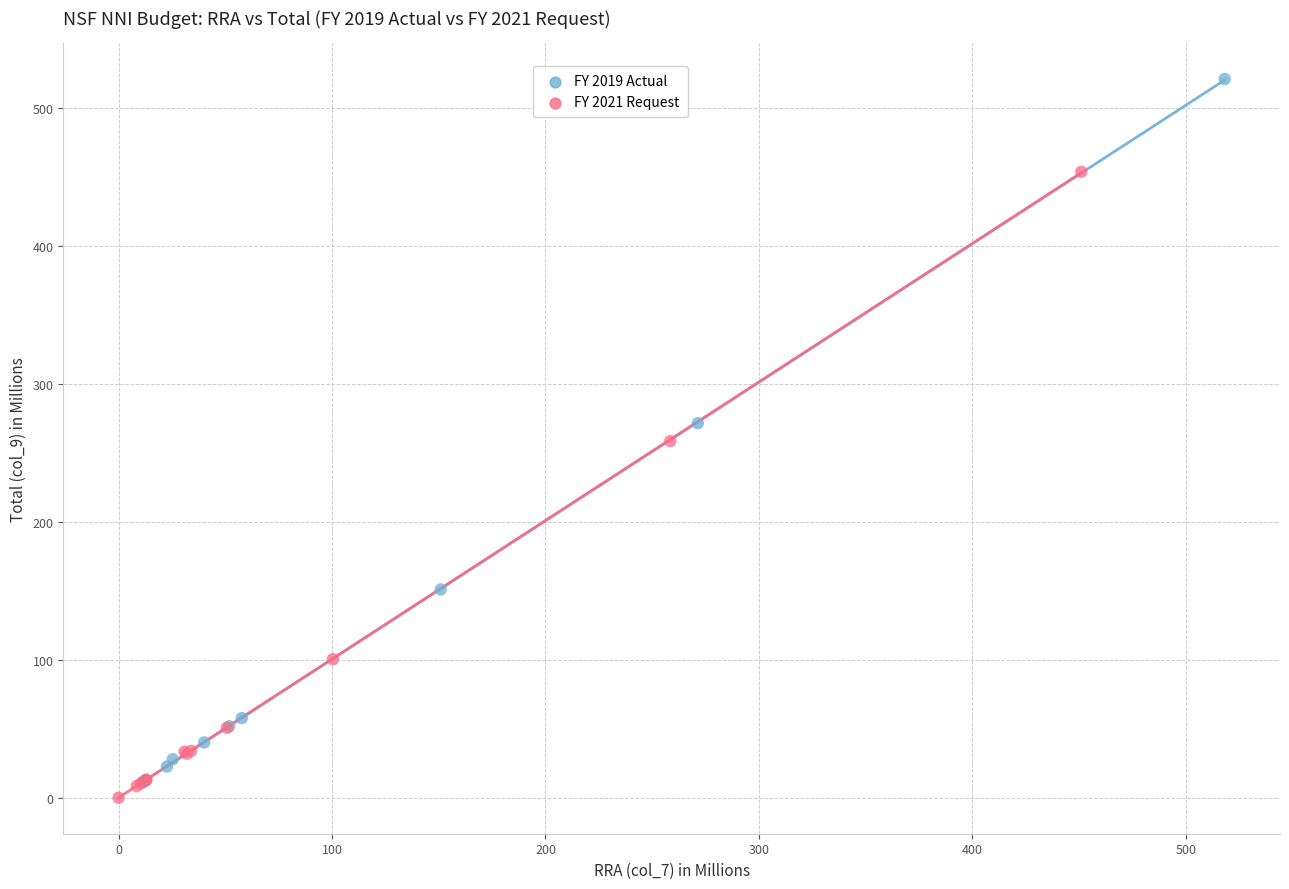

Which series reaches the maximum Y coordinate?

FY 2019 Actual